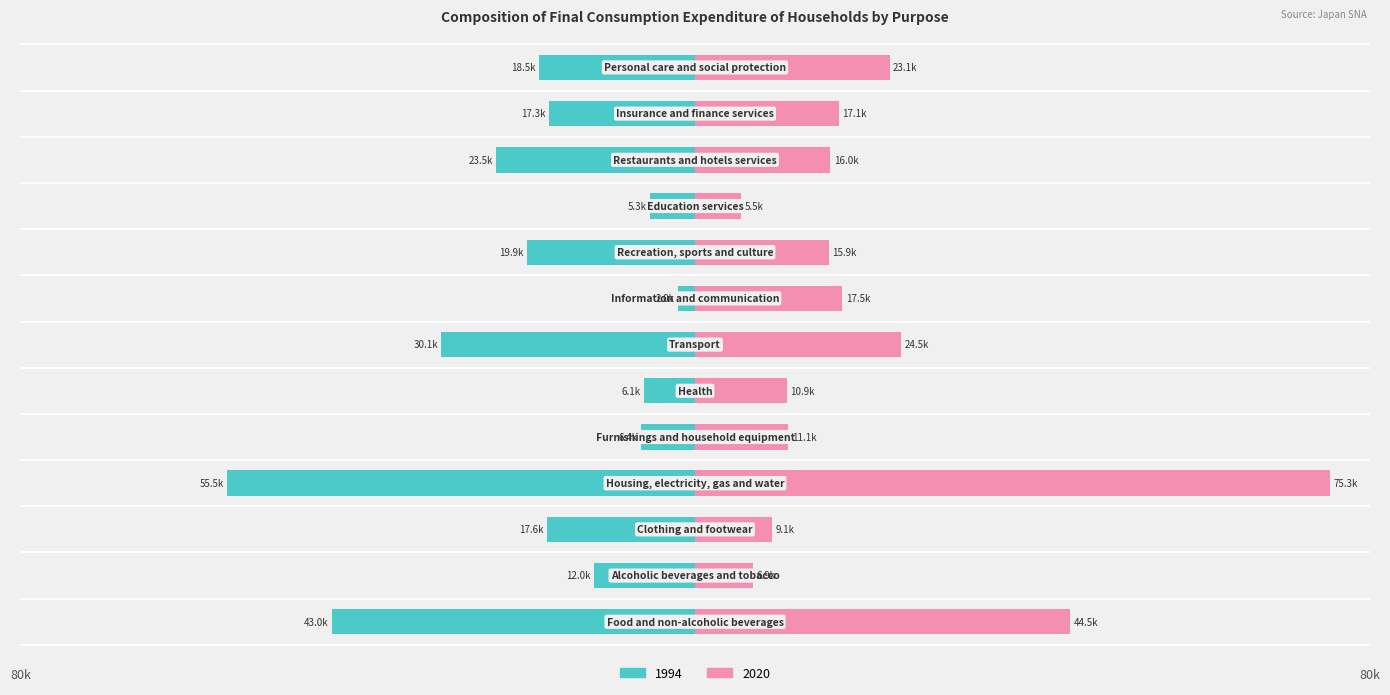

Reading left to right, transcribe all the data shown in this chart.

1994: Food and non-alcoholic beverages=-43022.9	Alcoholic beverages and tobacco=-11999.4	Clothing and footwear=-17610.8	Housing, electricity, gas and water=-55501.9	Furnishings and household equipment=-6434.3	Health=-6088.6	Transport=-30086.5	Information and communication=-1983.1	Recreation, sports and culture=-19926.5	Education services=-5278.3	Restaurants and hotels services=-23542.0	Insurance and finance services=-17288.2	Personal care and social protection=-18526.9
2020: Food and non-alcoholic beverages=44481.4	Alcoholic beverages and tobacco=6855.8	Clothing and footwear=9143.9	Housing, electricity, gas and water=75335.7	Furnishings and household equipment=11070.6	Health=10869.2	Transport=24471.0	Information and communication=17478.1	Recreation, sports and culture=15902.2	Education services=5470.9	Restaurants and hotels services=16038.9	Insurance and finance services=17100.0	Personal care and social protection=23081.2